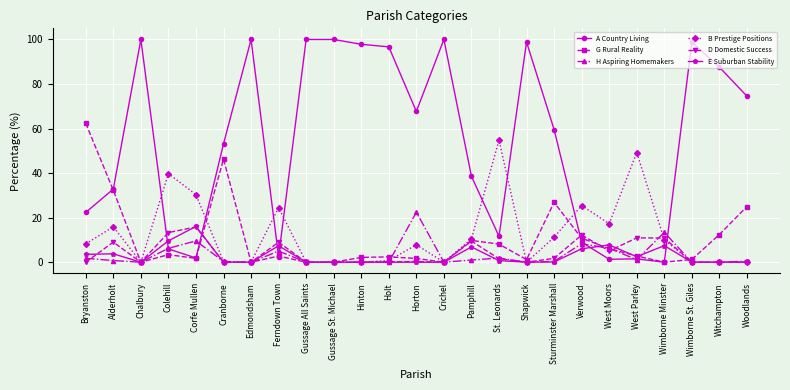

Between Alderholt and Gussage St. Michael, which series saw the biggest shift?

A Country Living